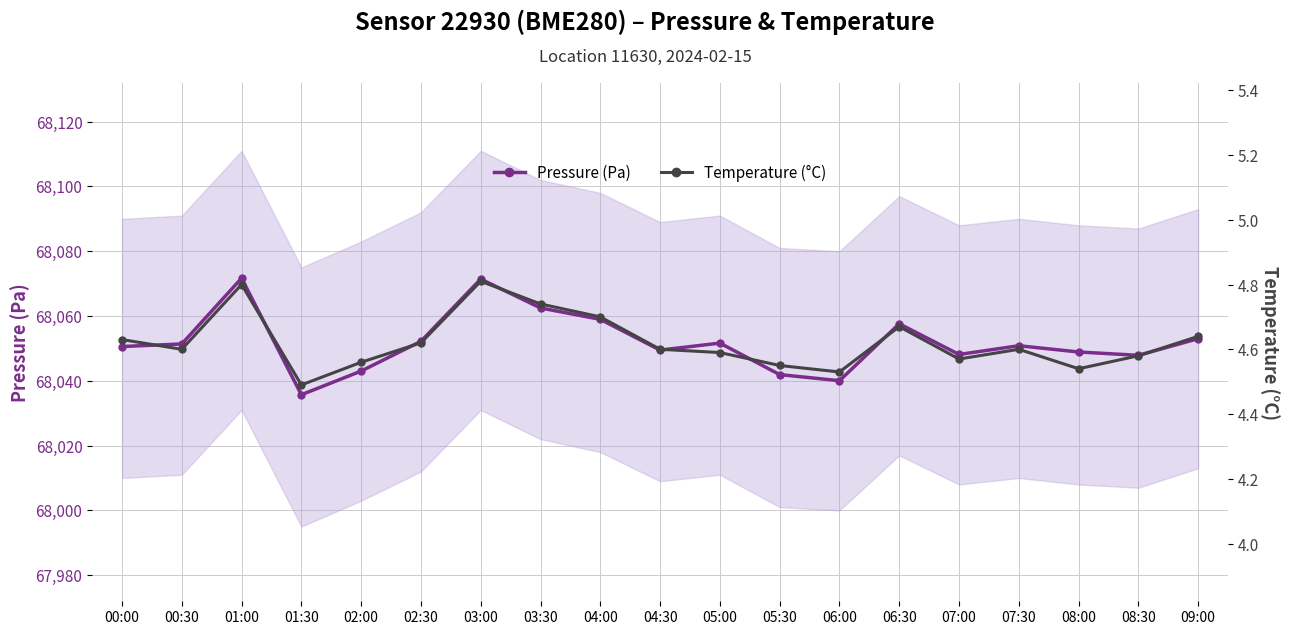

True or false: Temperature (°C) has a value of 2.8 at 05:30.

False